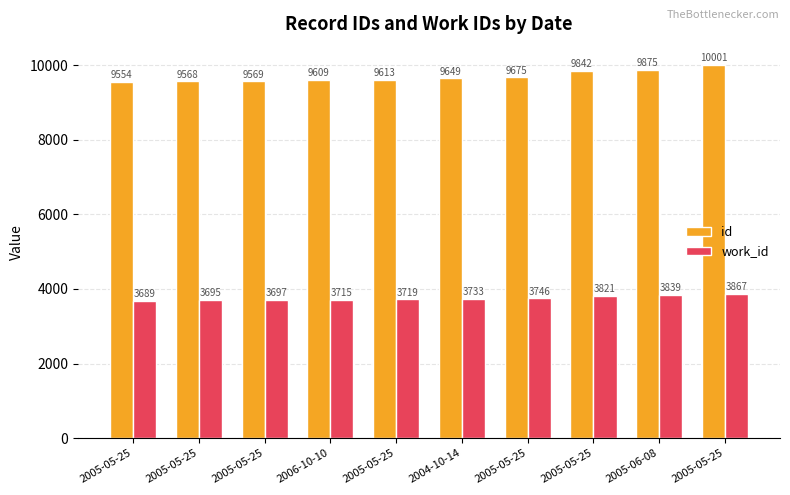

How many bars are there in each group?

2